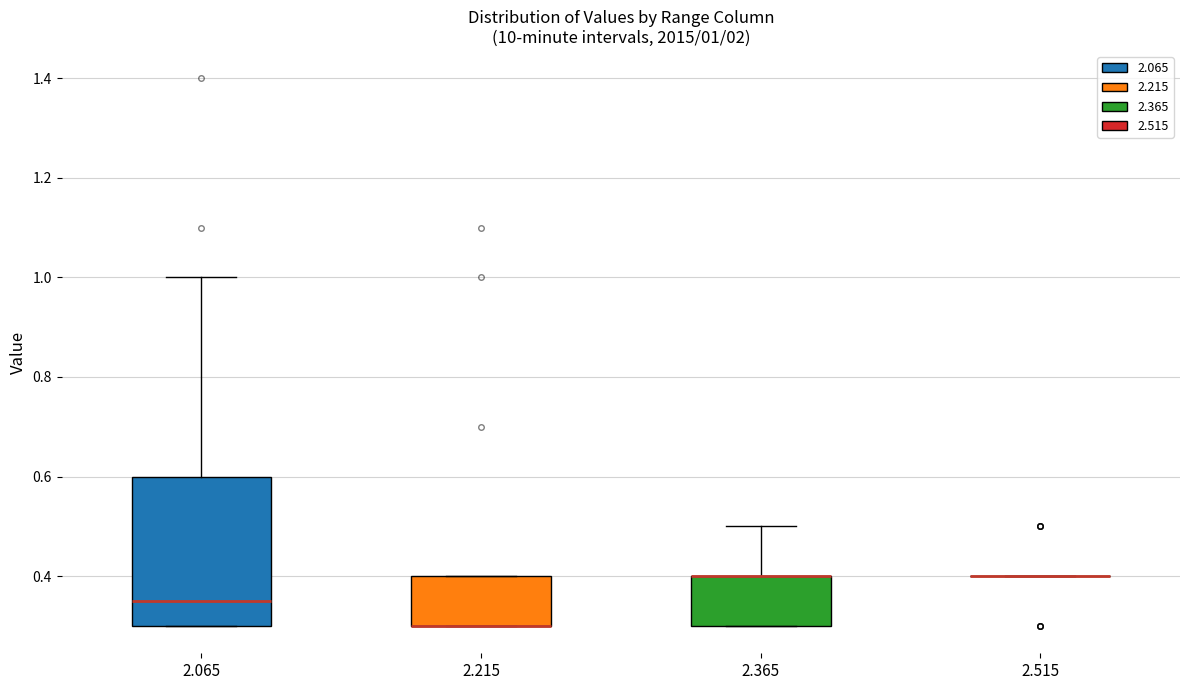

Comparing the boxes themselves (not the whiskers), which one is the tallest?

2.065